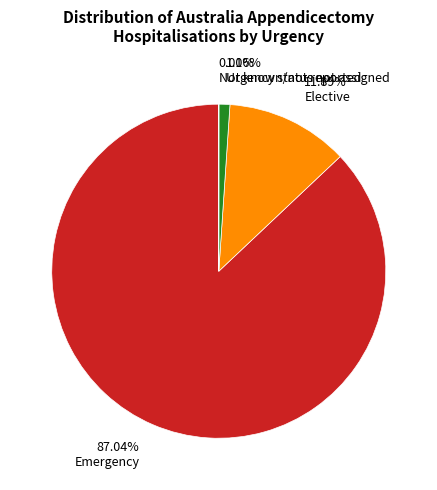

To the nearest percent, what percentage of the pie is Urgency status not assigned?

1%